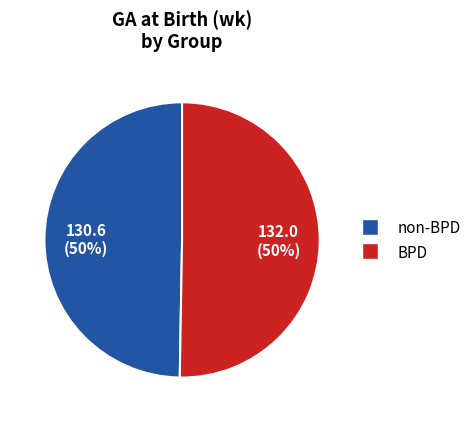

To the nearest percent, what is the average slice percentage?

50%